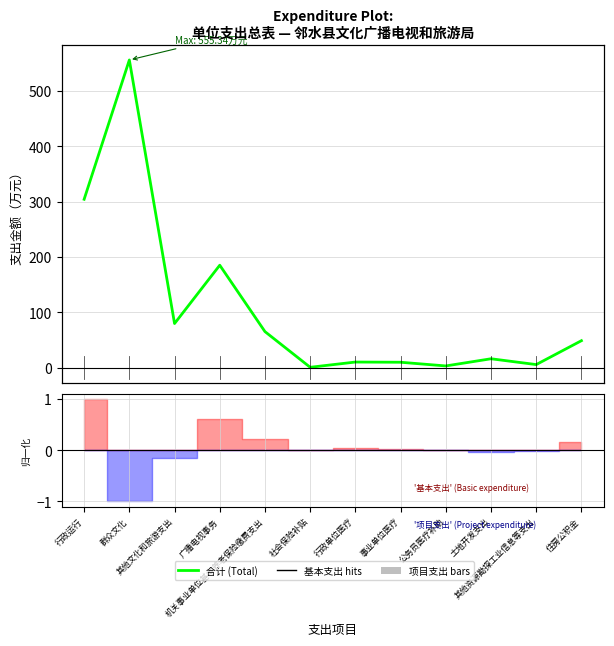

The chart shows a value of 1.1 at 社会保险补贴. True or false?

True